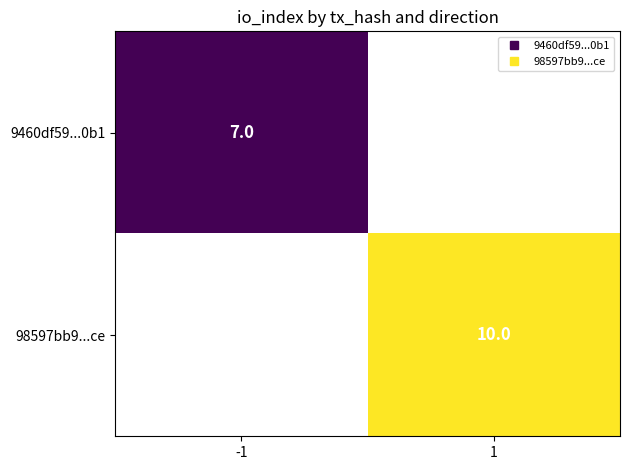

At how many categories does at least one series exceed 7?

1